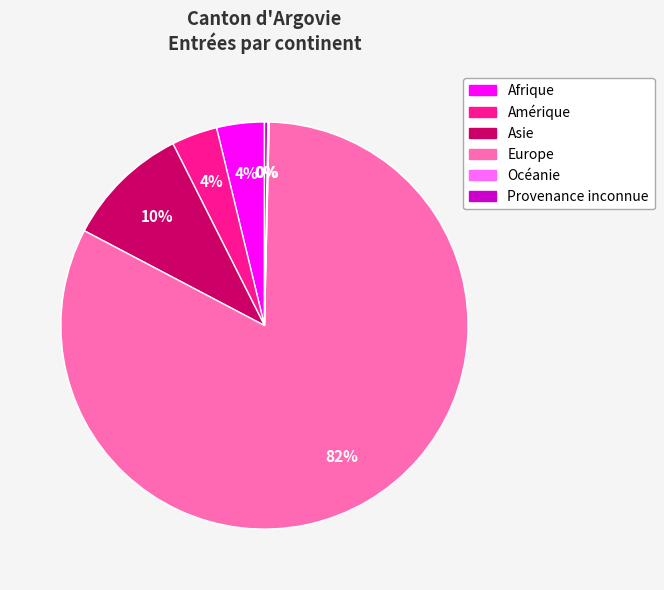

What is the largest slice in the pie chart?

Europe